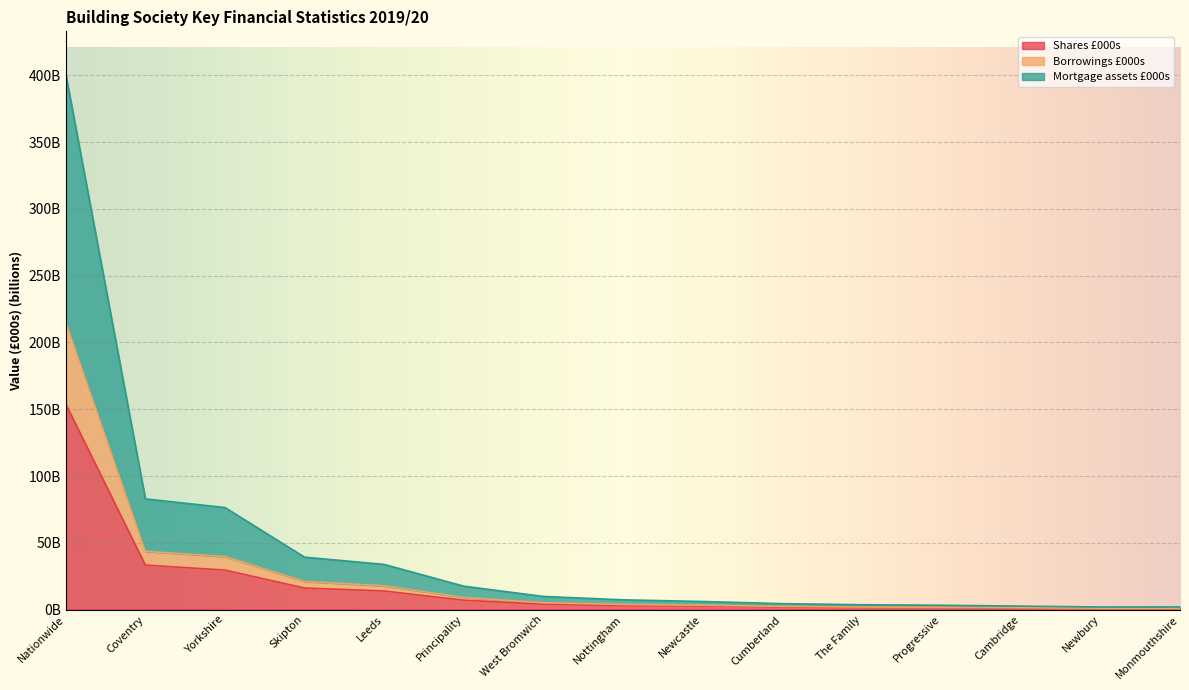

What are all the series names shown in the legend?

Shares £000s, Borrowings £000s, Mortgage assets £000s